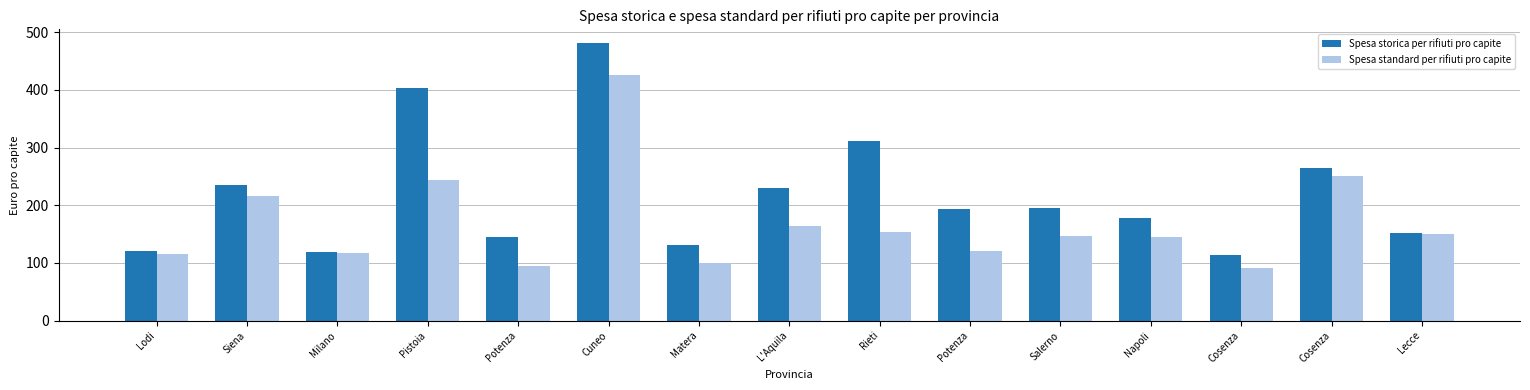

How many data points does each series have?

15